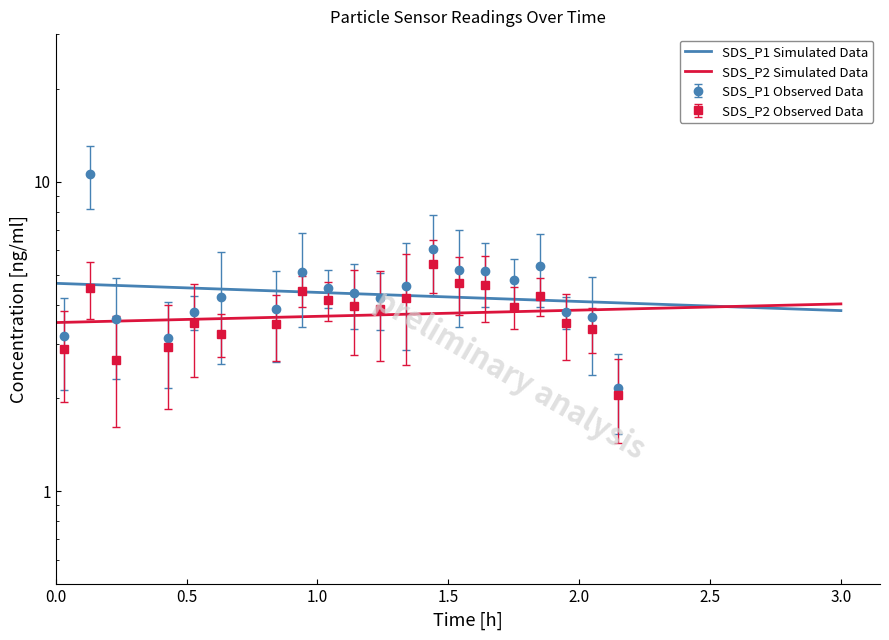

At which label is SDS_P2 closest to 3?

00:25